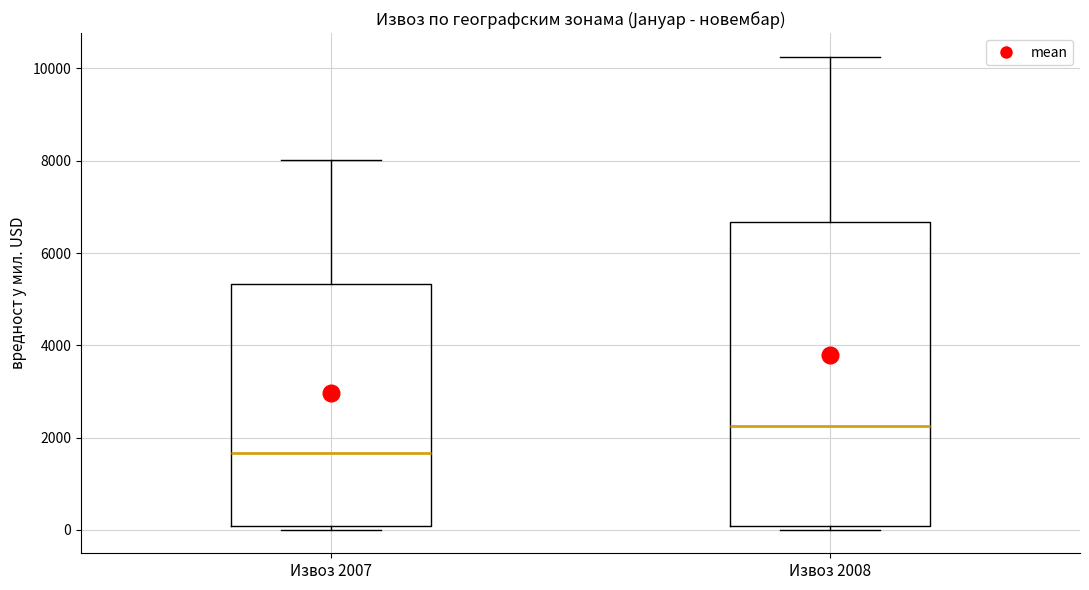

Which box has the highest median line?

Извоз 2008